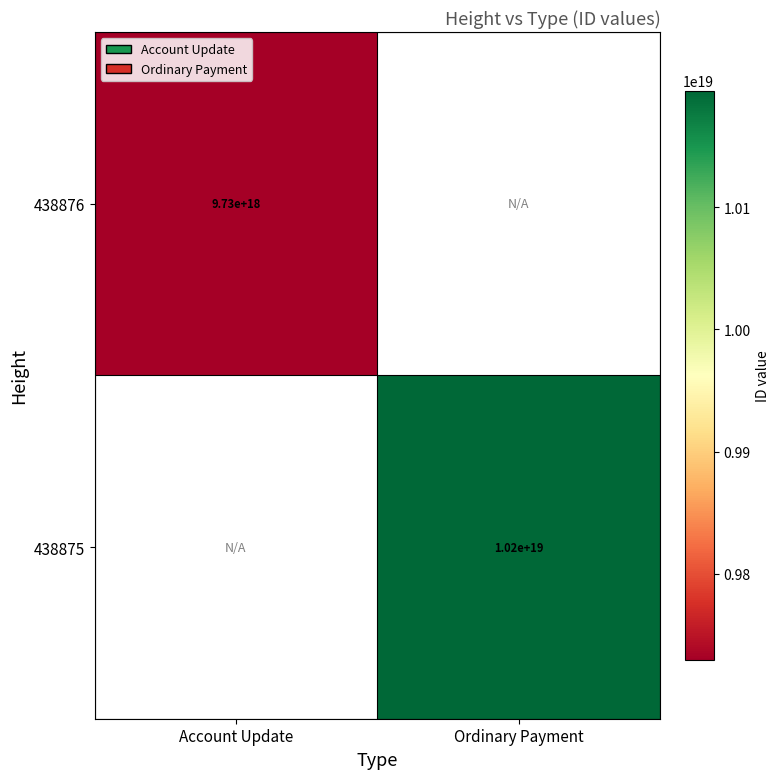

The 438876 series shows 4746598079970762752 at Account Update. True or false?

False